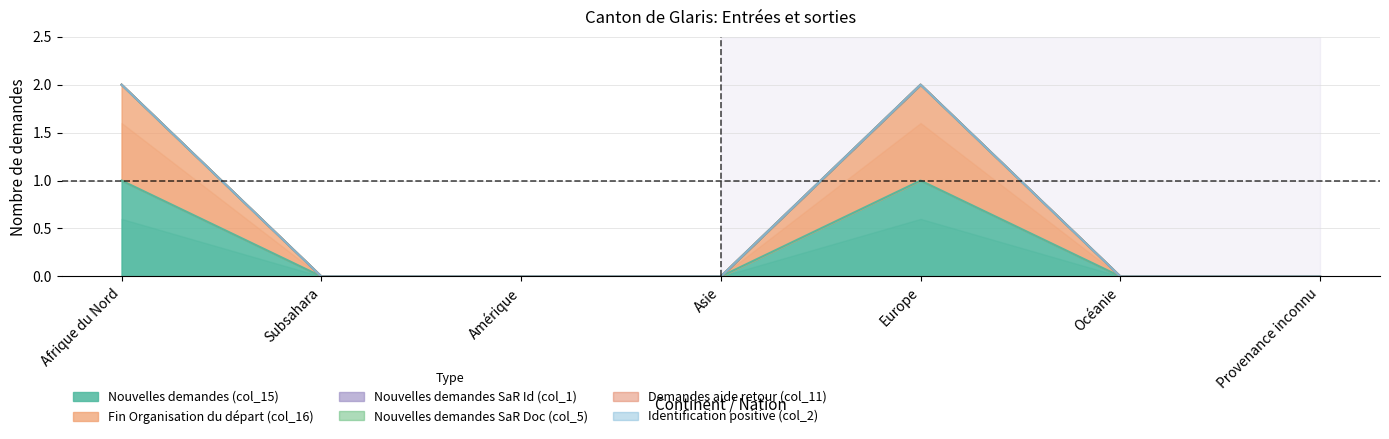

True or false: Fin Organisation du départ (col_16) and Nouvelles demandes SaR Doc (col_5) intersect in this chart.

False